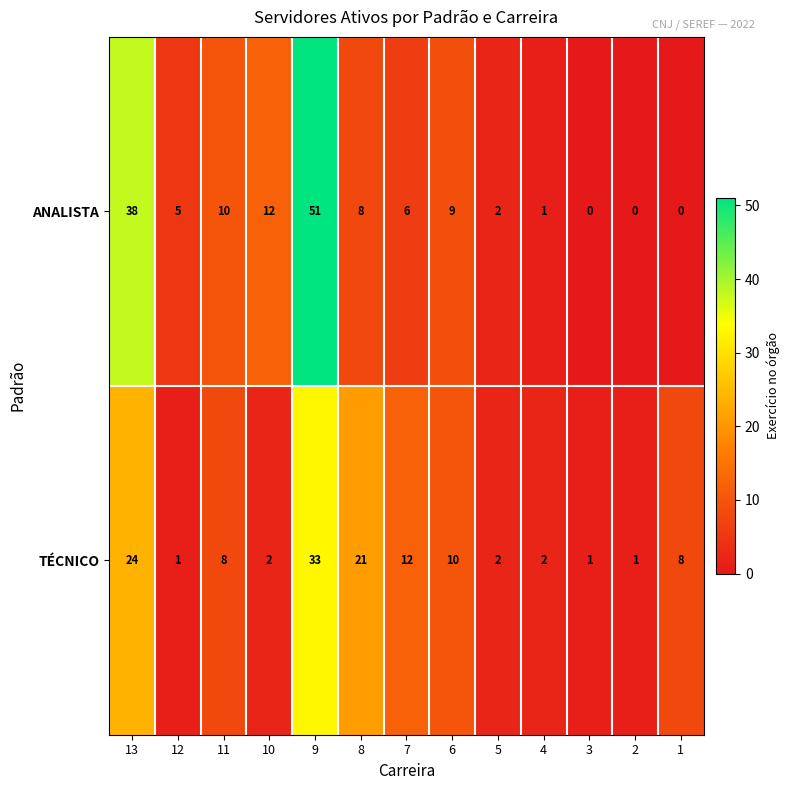

True or false: TÉCNICO has a value of 12 at 7.

True